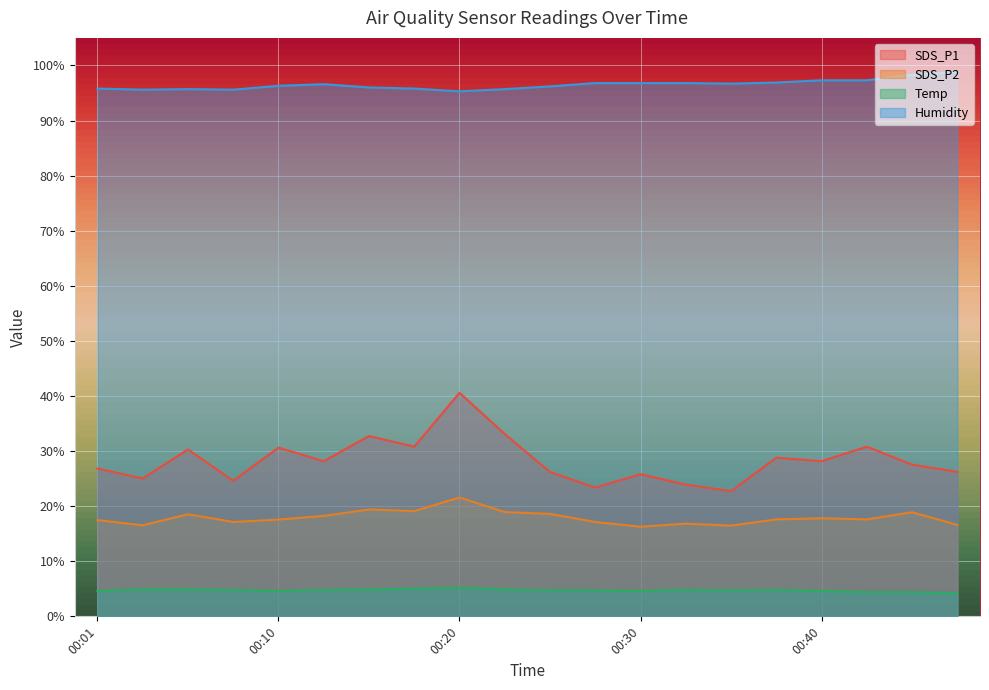

What is the maximum value shown in the chart?

98.8